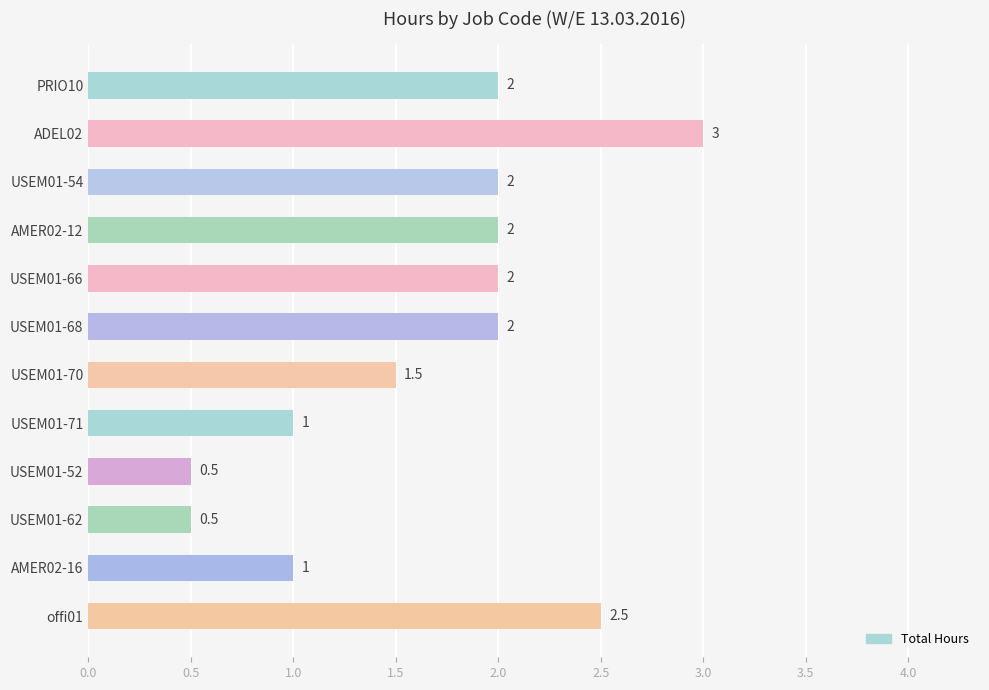

The value at USEM01-52 is 0.9. True or false?

False